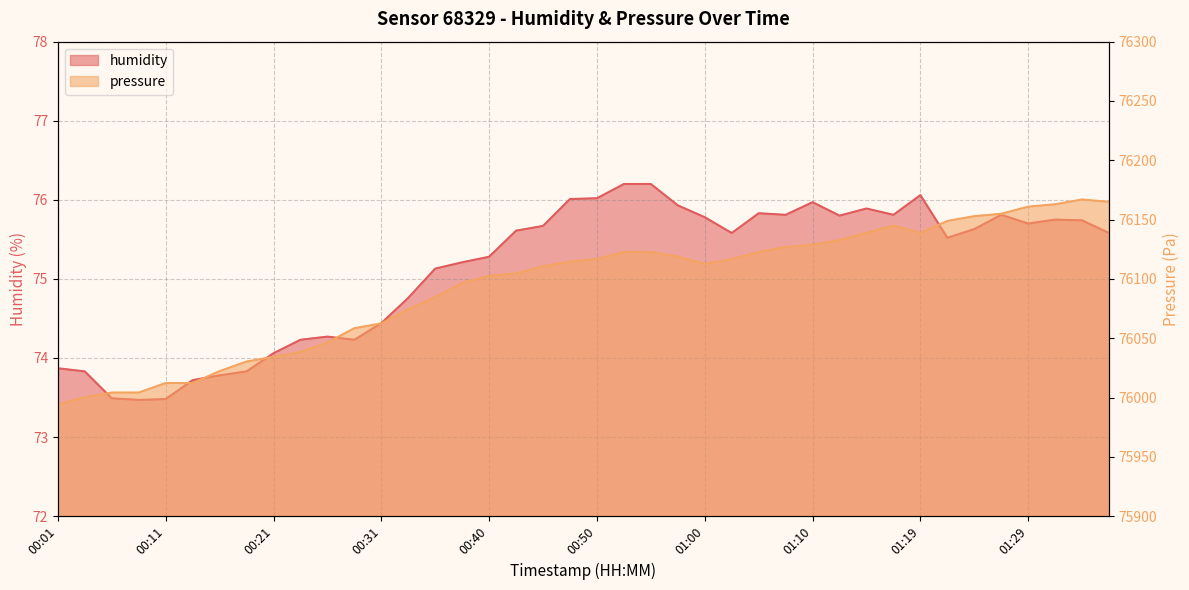

At which label does humidity first exceed 75?

00:36